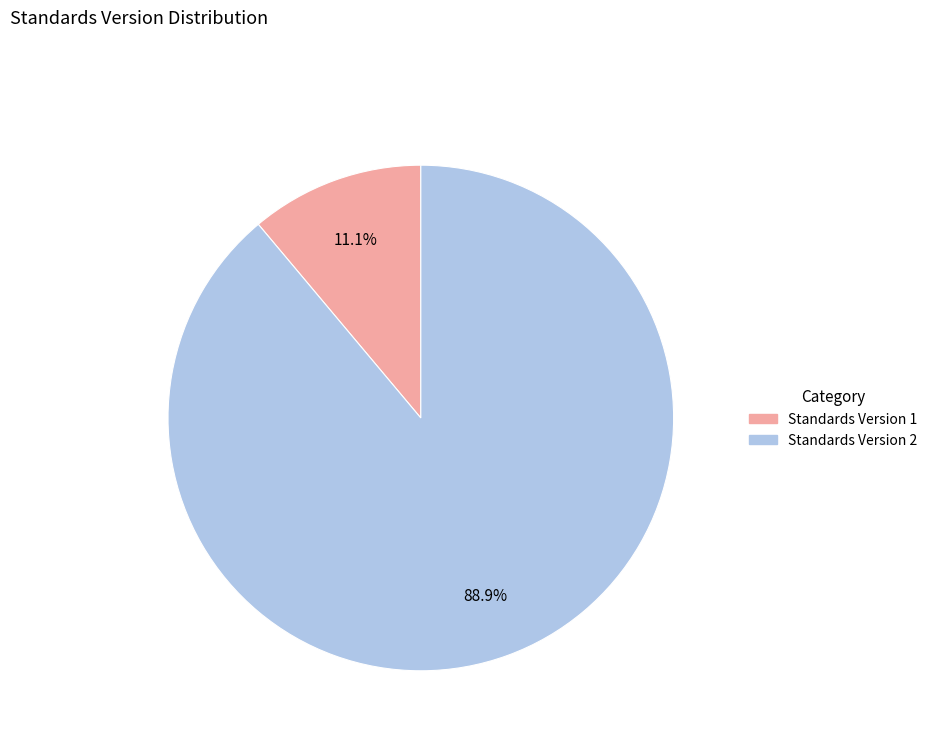

Is there any slice that represents more than half of the pie?

Yes